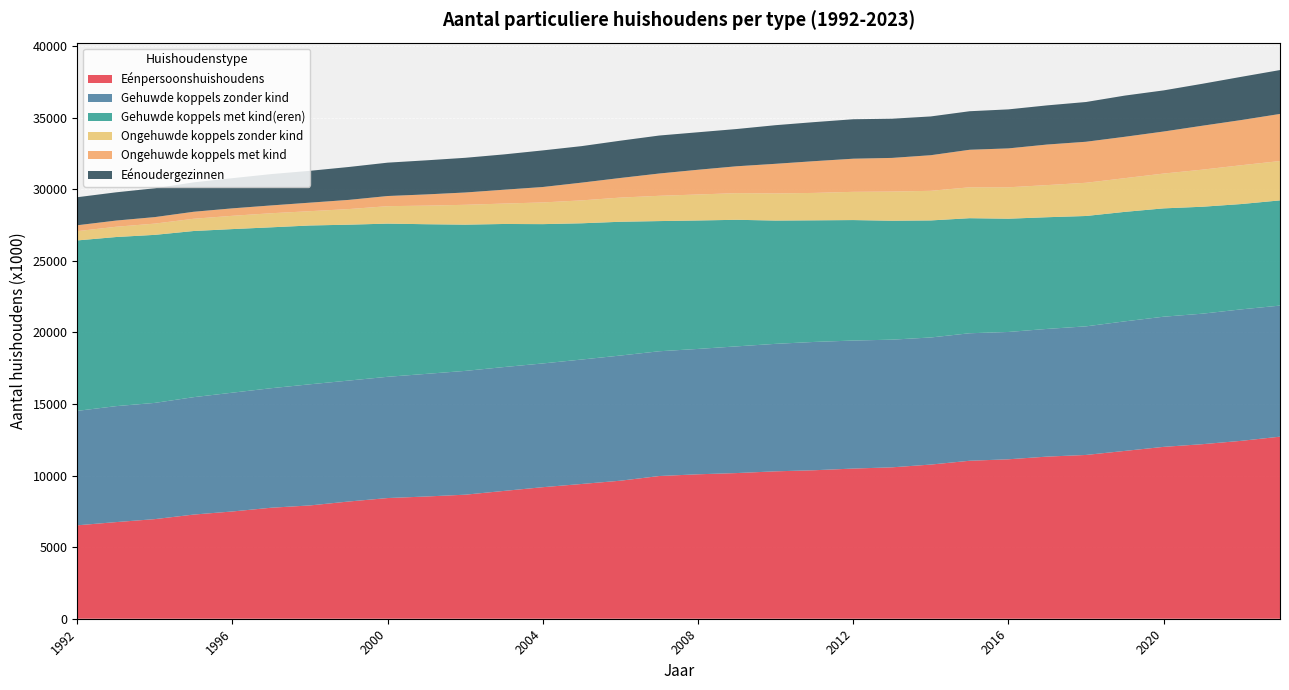

Reading left to right, transcribe all the data shown in this chart.

Eénpersoonshuishoudens: 6527	6751	6959	7277	7494	7755	7916	8190	8431	8540	8666	8930	9190	9414	9643	9970	10091	10177	10298	10374	10491	10577	10770	11036	11139	11327	11442	11724	12007	12194	12428	12719
Gehuwde koppels zonder kind: 7995	8101	8120	8202	8299	8350	8463	8449	8471	8567	8648	8653	8645	8694	8744	8716	8758	8851	8906	8964	8943	8920	8879	8908	8895	8921	8984	9051	9093	9117	9184	9157
Gehuwde koppels met kind(eren): 11907	11814	11739	11608	11428	11240	11094	10890	10701	10454	10217	9995	9732	9518	9346	9094	8974	8842	8613	8495	8417	8308	8177	8038	7912	7802	7710	7649	7568	7471	7358	7350
Ongehuwde koppels zonder kind: 647	717	786	855	928	983	999	1090	1218	1298	1386	1426	1515	1600	1688	1766	1815	1862	1895	1915	1972	2037	2068	2158	2194	2244	2320	2354	2432	2591	2711	2749
Ongehuwde koppels met kind: 412	433	455	489	521	546	596	642	710	784	860	967	1079	1240	1371	1557	1728	1878	2070	2219	2315	2351	2488	2622	2718	2834	2866	2891	2937	3069	3157	3290
Eénoudergezinnen: 1959	1973	2014	2055	2109	2190	2225	2299	2331	2382	2424	2468	2557	2551	2605	2654	2619	2603	2698	2728	2756	2738	2709	2692	2726	2736	2777	2878	2873	2931	3019	3066